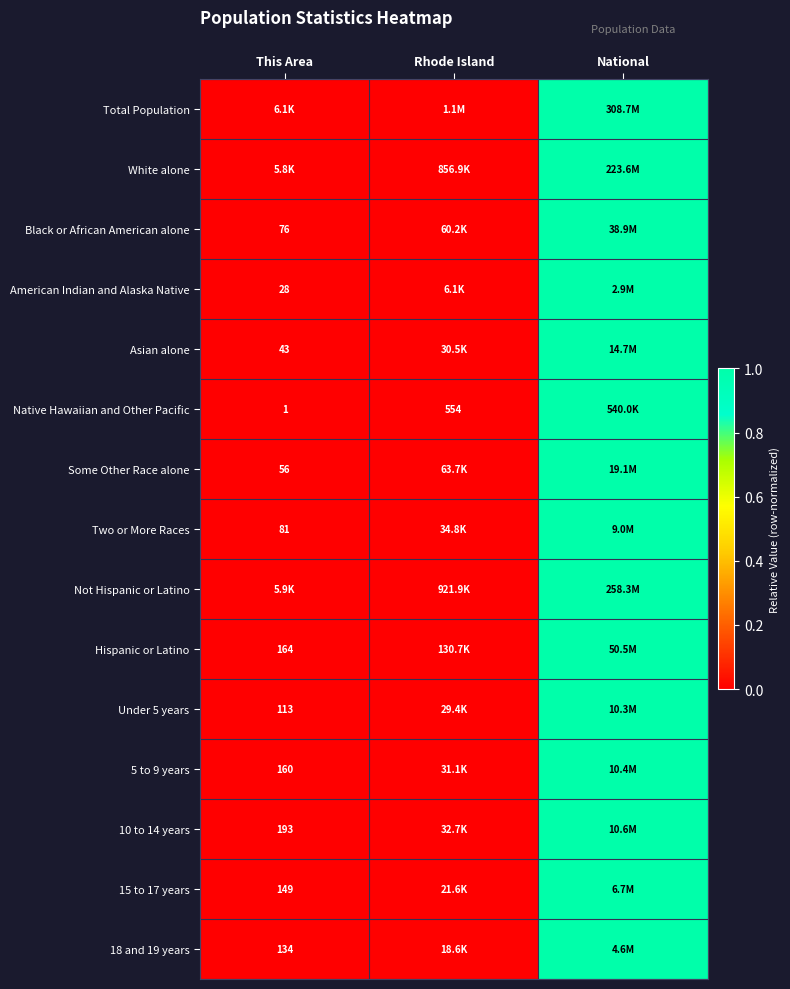

Is the value of Native Hawaiian and Other Pacific at This Area greater than the value of Some Other Race alone at This Area?

No